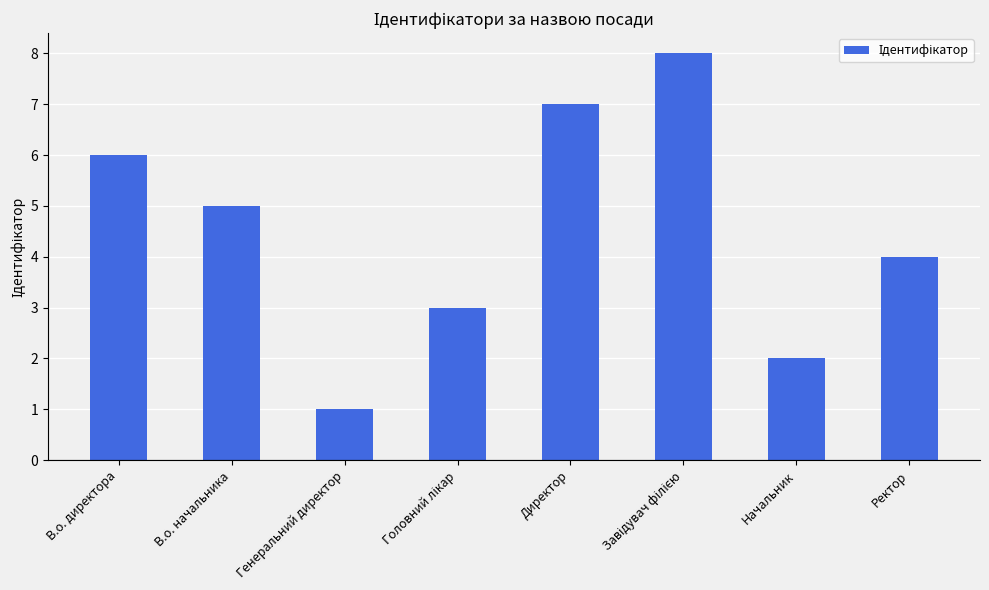

Which has a higher value, Генеральний директор or В.о. начальника?

В.о. начальника